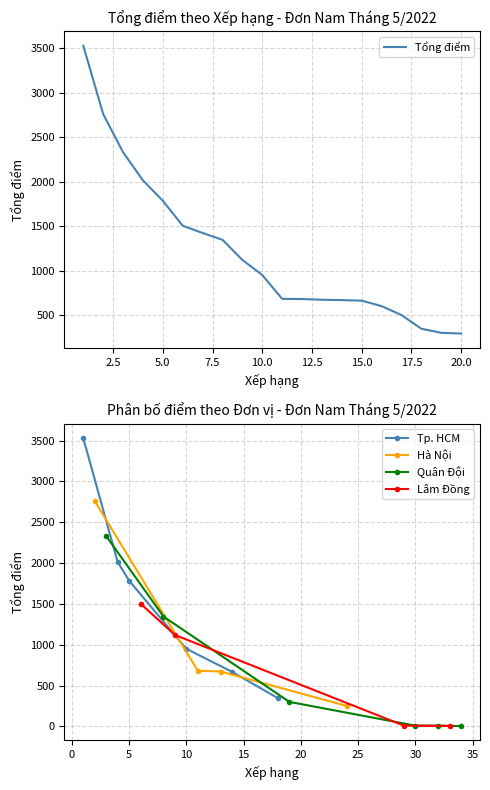

The value of Tp. HCM at 10 is 1642.8. True or false?

False